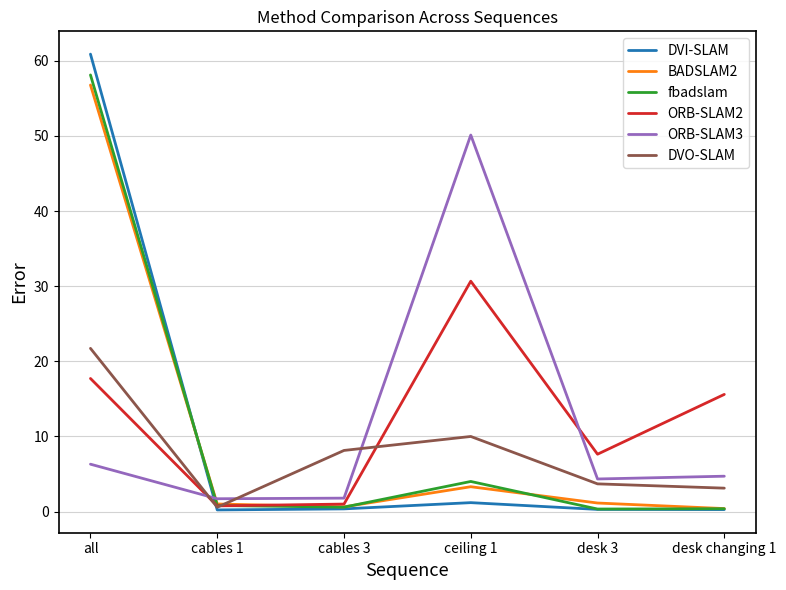

At how many categories does at least one series exceed 43?

2